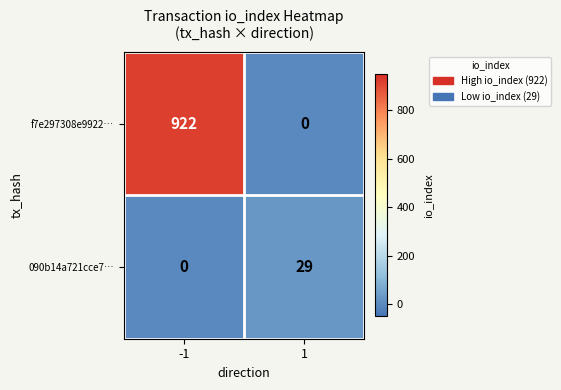

What is the sum of the f7e297308e9922… values at -1 and 1?

922